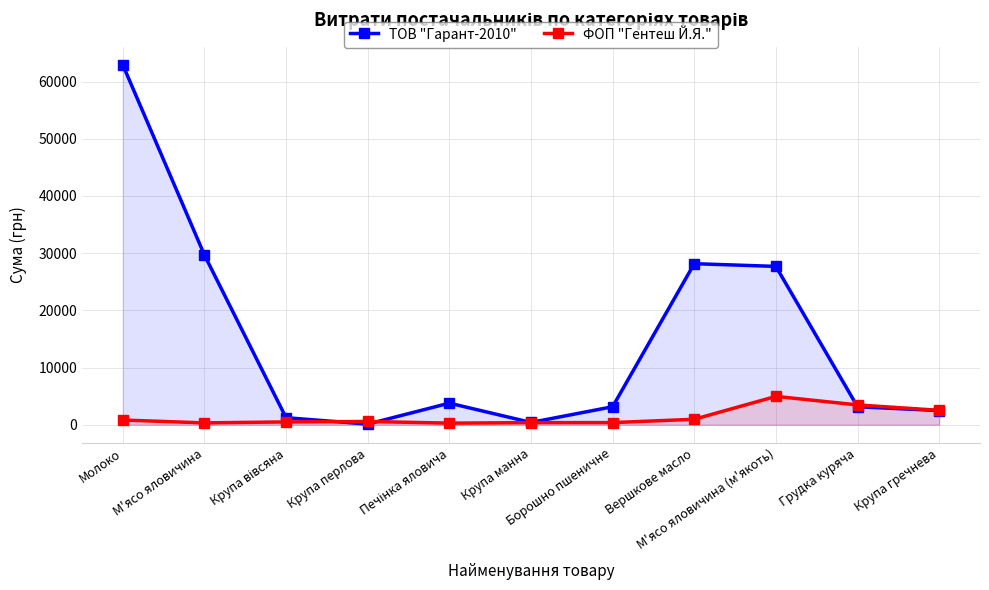

Which series has the widest spread of values?

ТОВ "Гарант-2010"